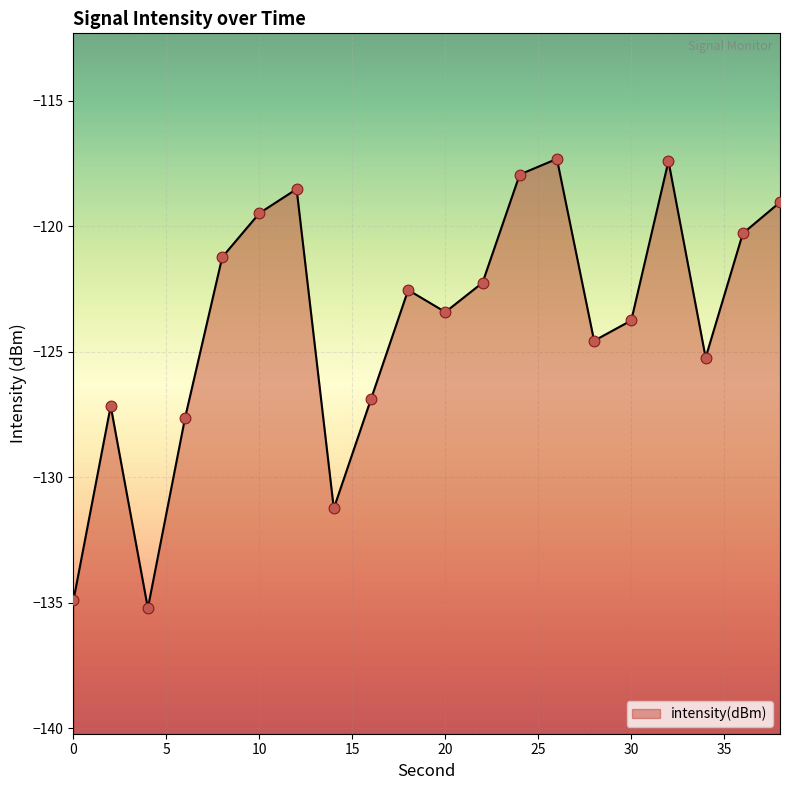

What is the change in value from 0 to 16?

+8.0